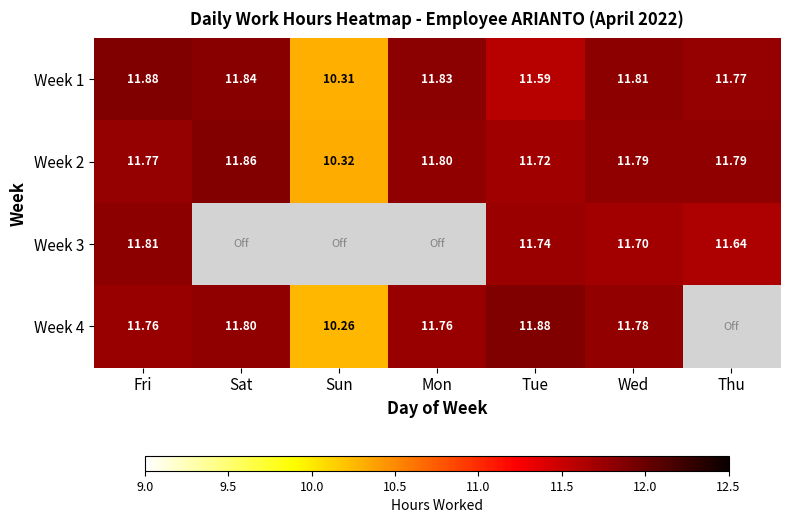

At how many categories does at least one series exceed 11?

6